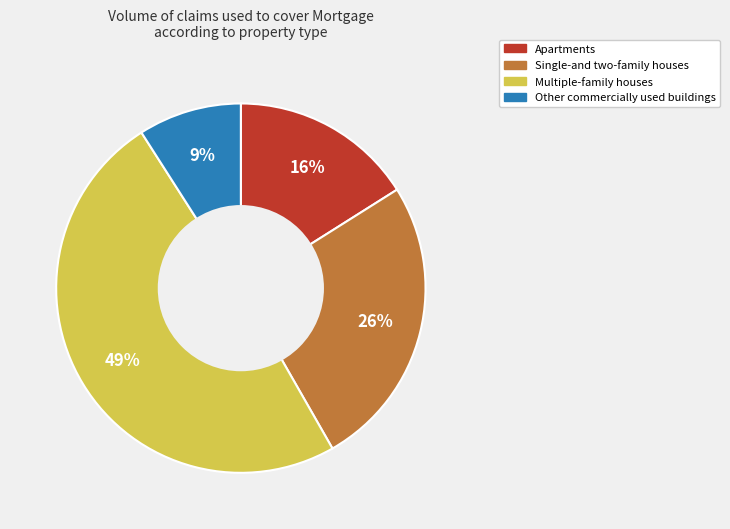

Does any single category account for the majority?

No